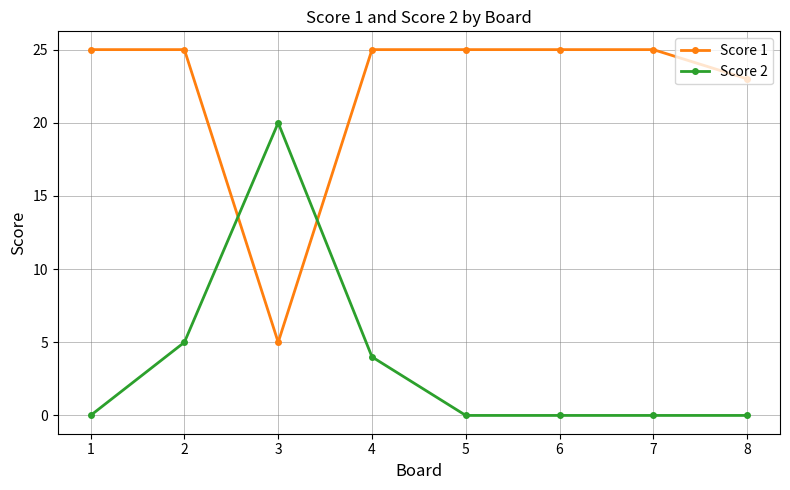

How many intersections are there between Score 2 and Score 1?

2